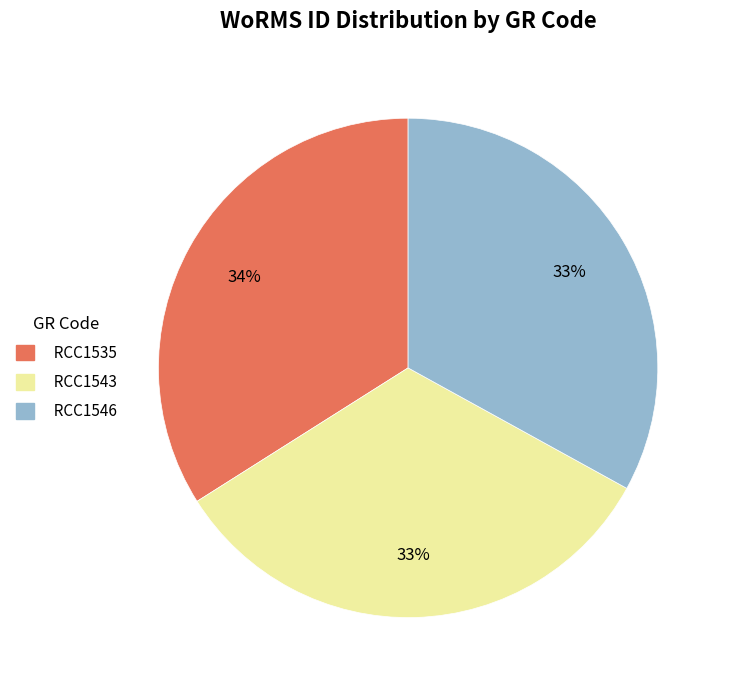

Does RCC1535 represent more than half of the total?

No